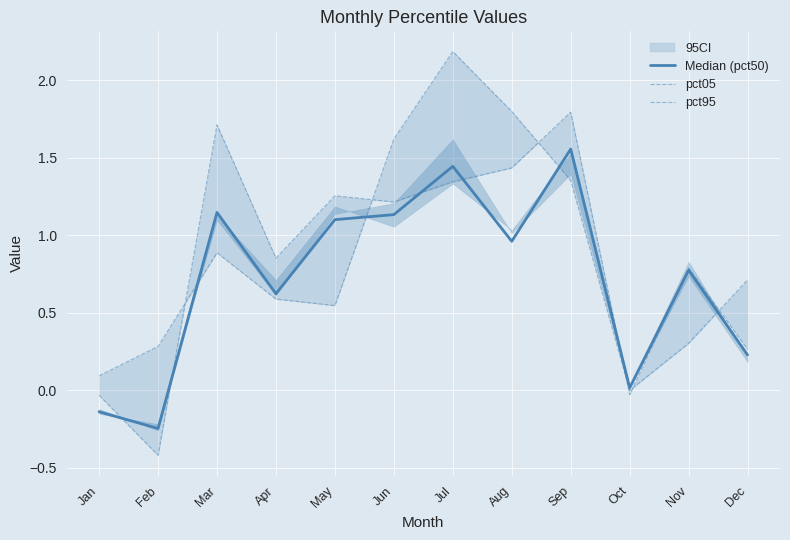

How many values in pct05 are below zero?

1